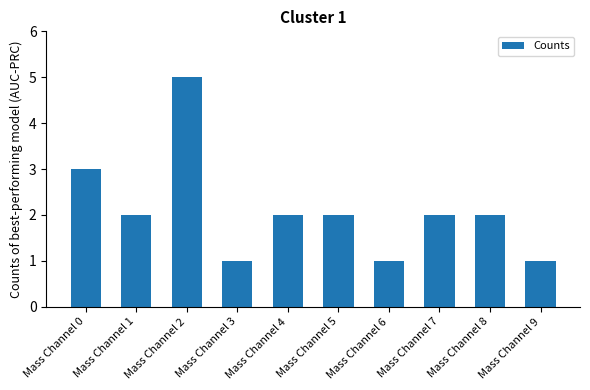

How many bars are there in total?

10